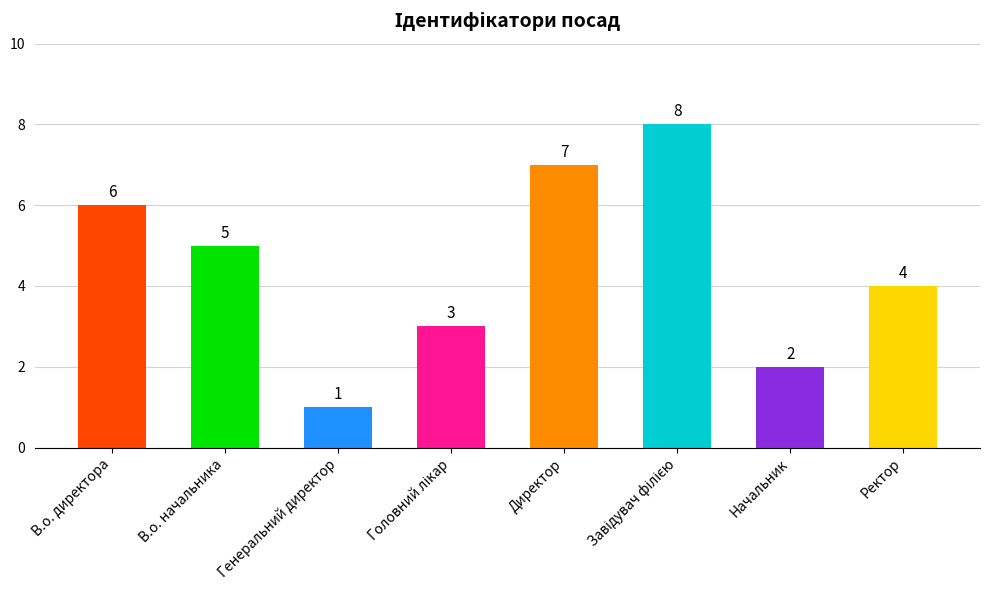

What is the greatest value displayed?

8